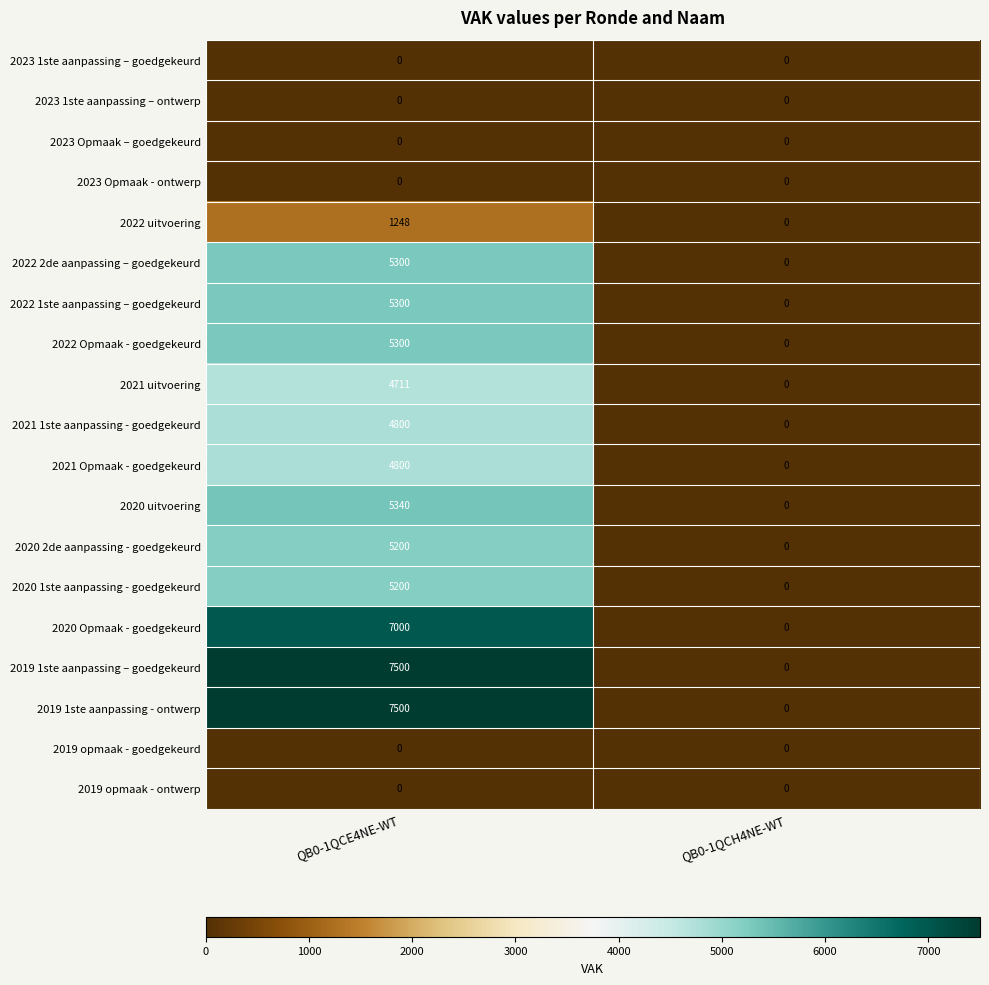

The value of 2021 Opmaak - goedgekeurd at QB0-1QCH4NE-WT is 0. True or false?

True